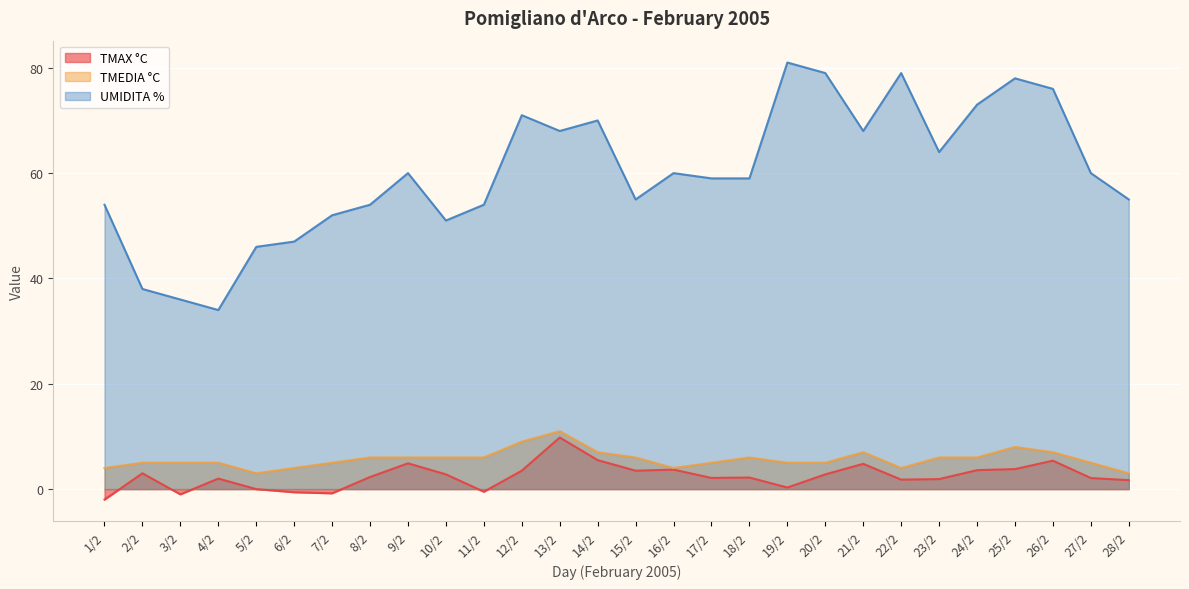

Is the value of TMEDIA °C at 22/2 greater than the value of TMAX °C at 26/2?

No